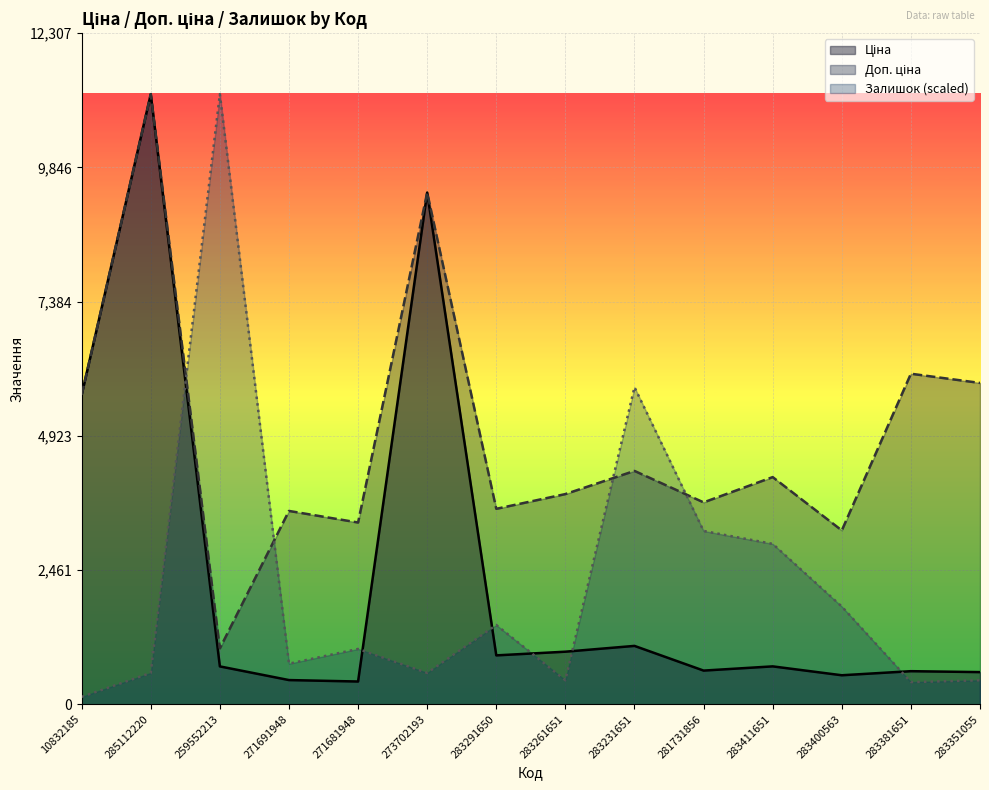

How many lines are shown in the chart?

3